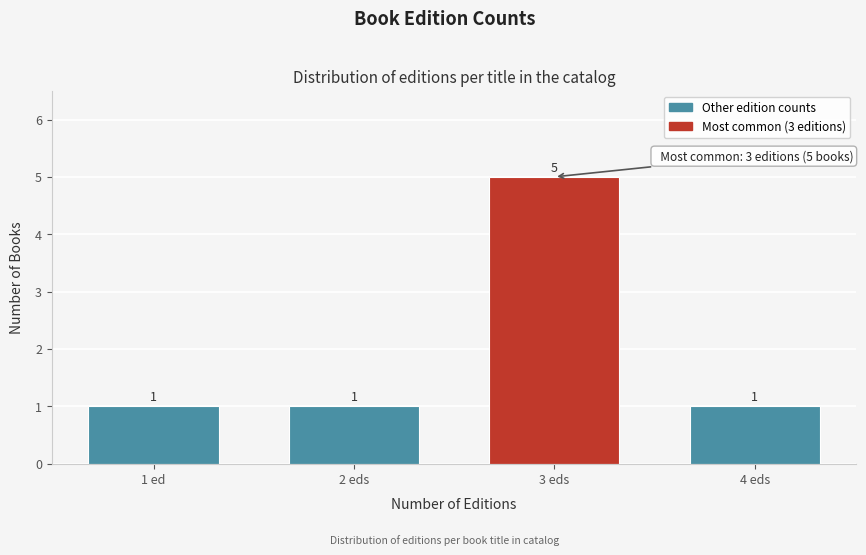

Reading right to left, what are all the values shown in this chart?

1	5	1	1